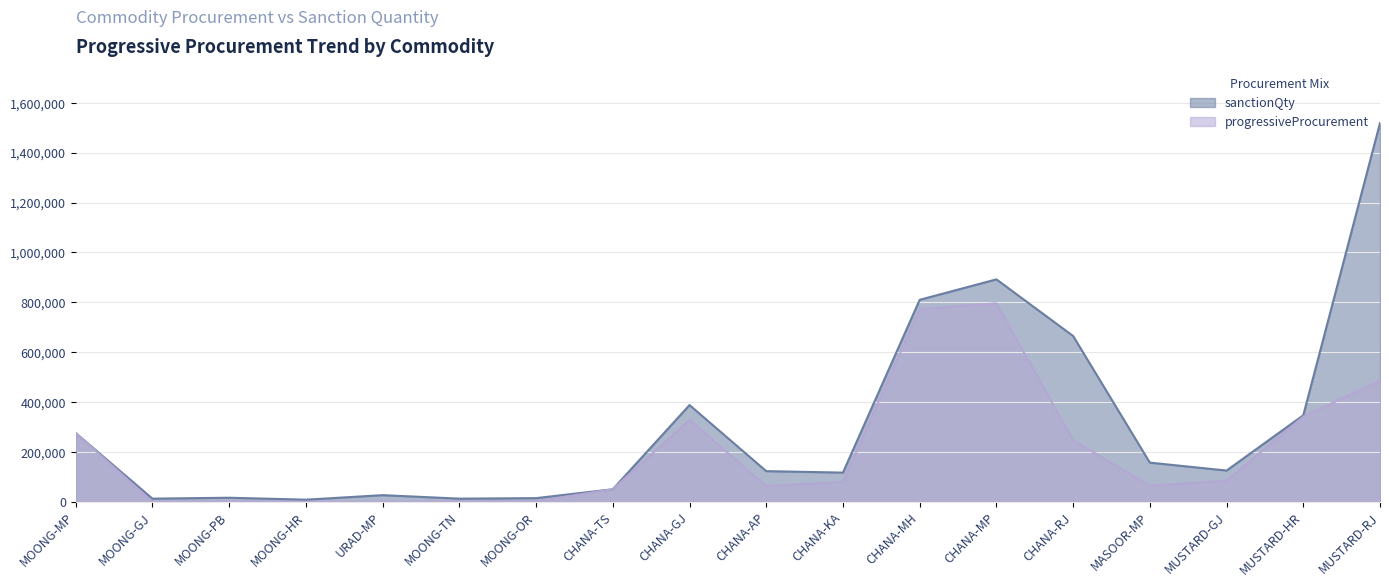

Which series ends up on top after the final intersection of progressiveProcurement and sanctionQty?

sanctionQty